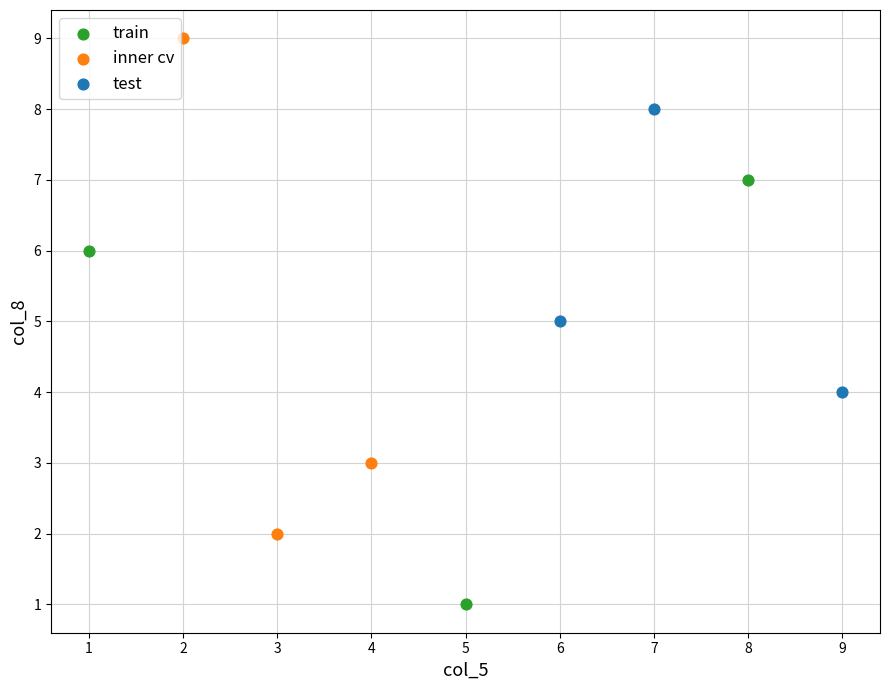

Which series reaches the minimum Y coordinate?

train